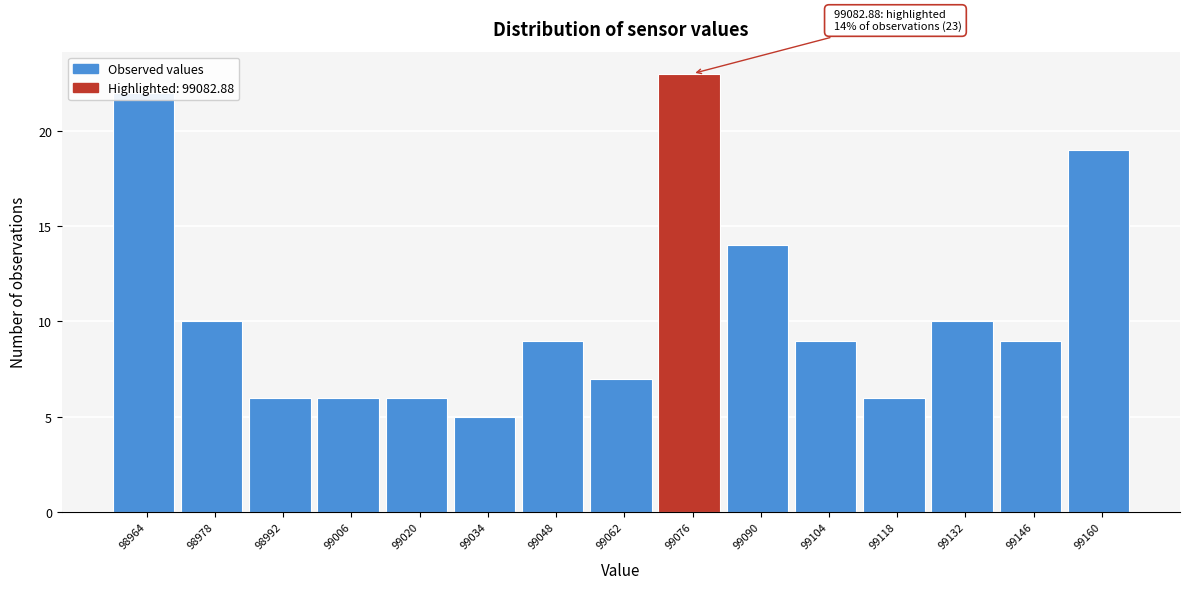

Over which range of the x-axis is the bar tallest?

99070 to 99084